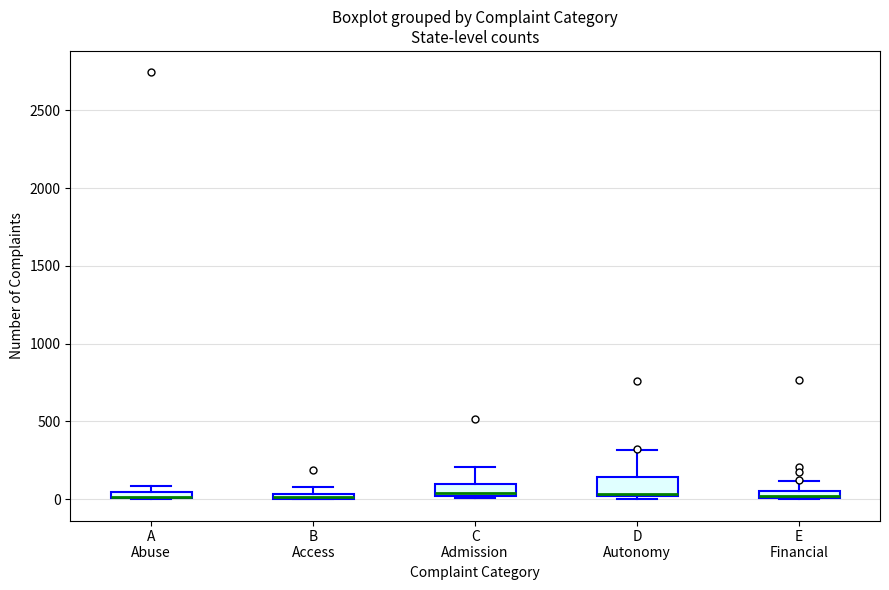

Where is the upper edge of the box for B Access on the y-axis? The values are not printed on the chart, so give them approximately, as read against the axis.

50